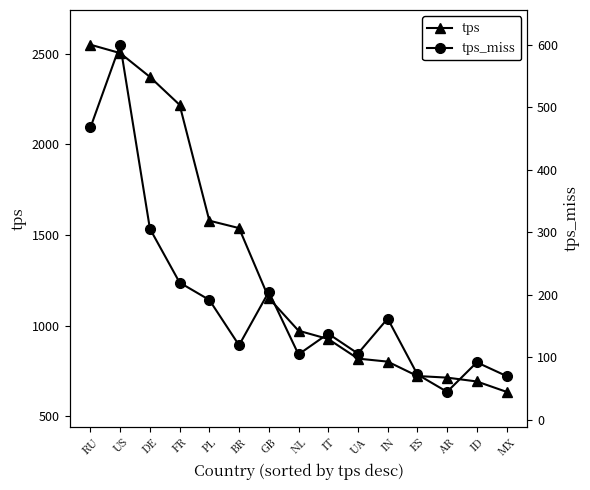

What is the difference between the tps values at GB and IT?

226.2